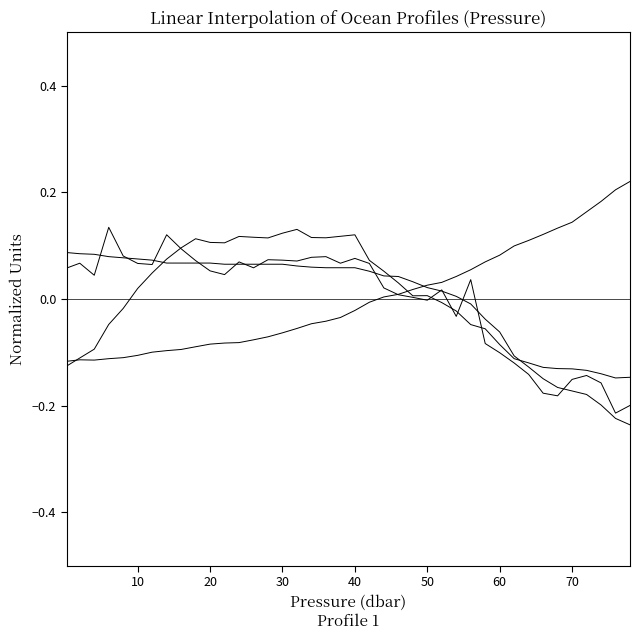

Does the chart display data point markers on the line(s)?

No